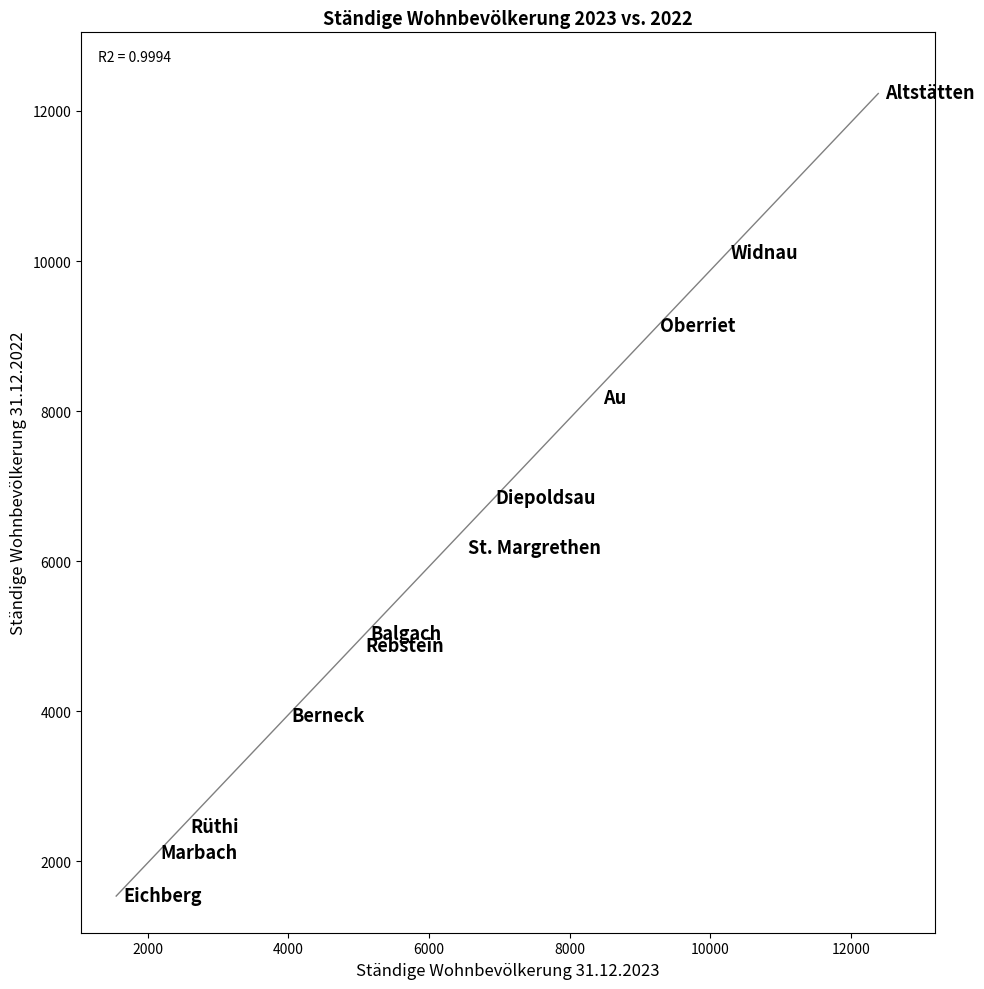

What is the average Y value?

6058